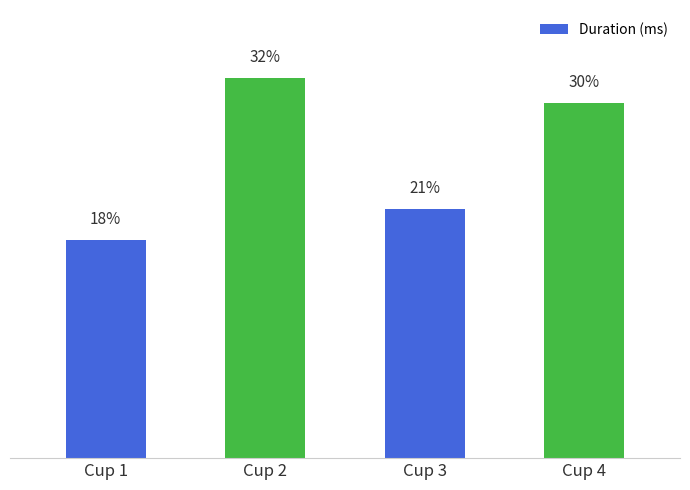

What is the change in value from Cup 2 to Cup 3?

-218187